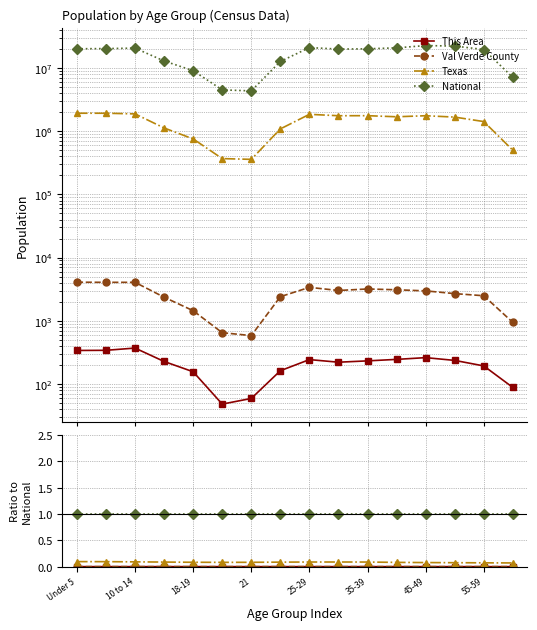

What is the value of the National point at the 8th from the left?

1.0